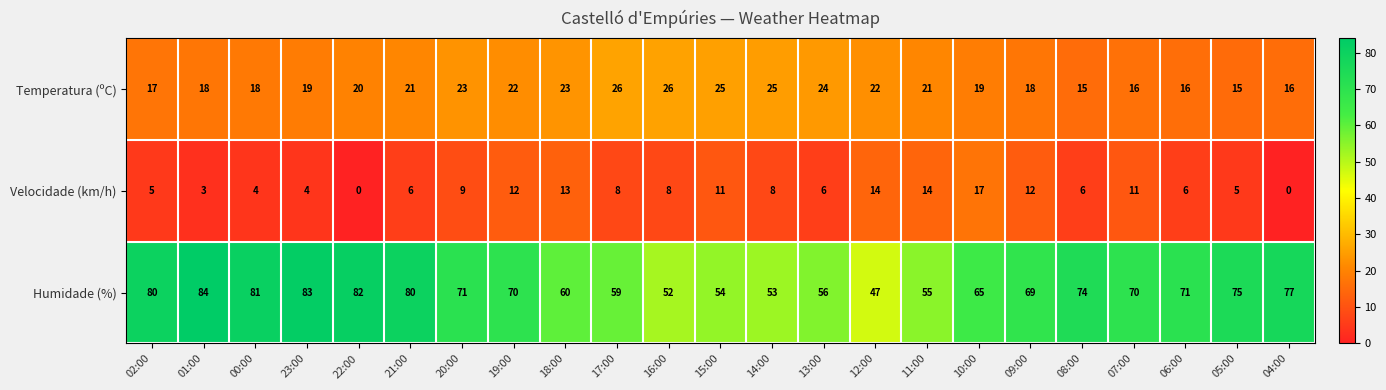

What is the difference between the Velocidade (km/h) values at 12:00 and 22:00?

14